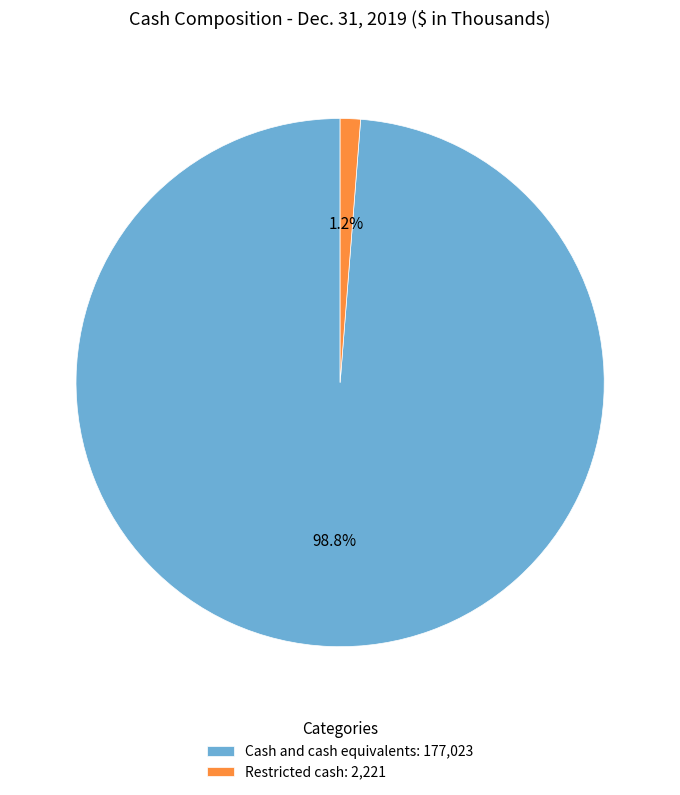

What is the total percentage of Restricted cash and Cash and cash equivalents?

100.0%